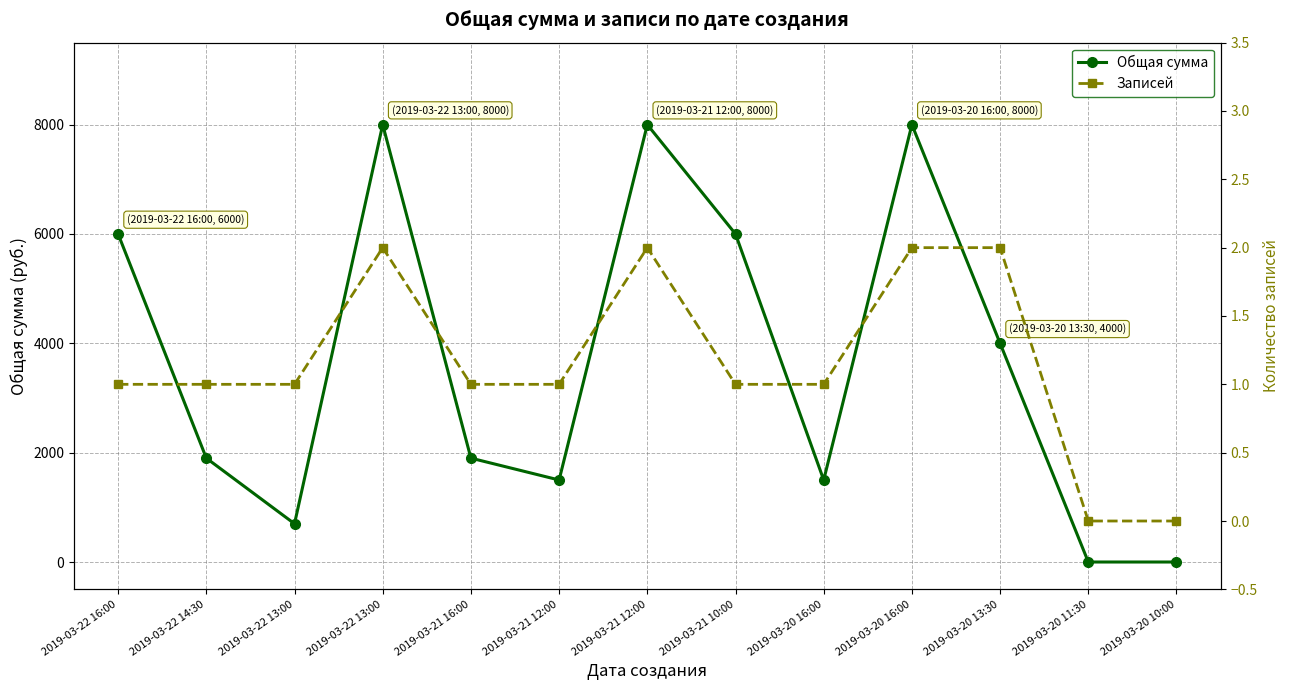

What is the difference between the Общая сумма values at 2019-03-22 14:30 and 2019-03-21 12:00?

6100